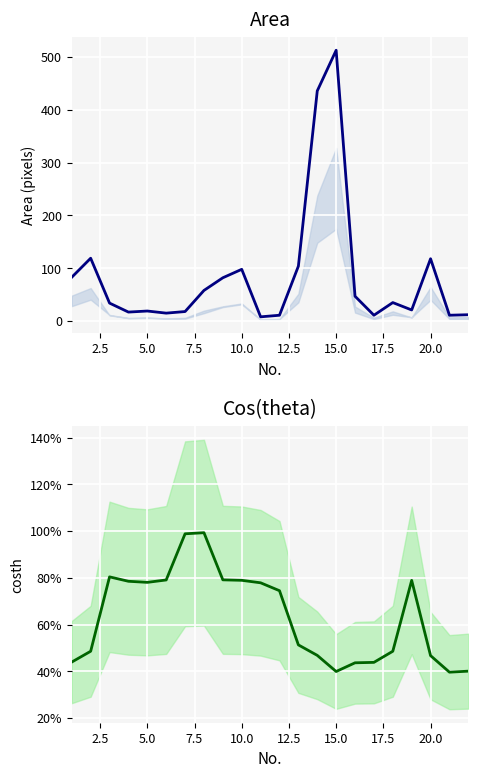

What is the smallest value displayed?

0.4